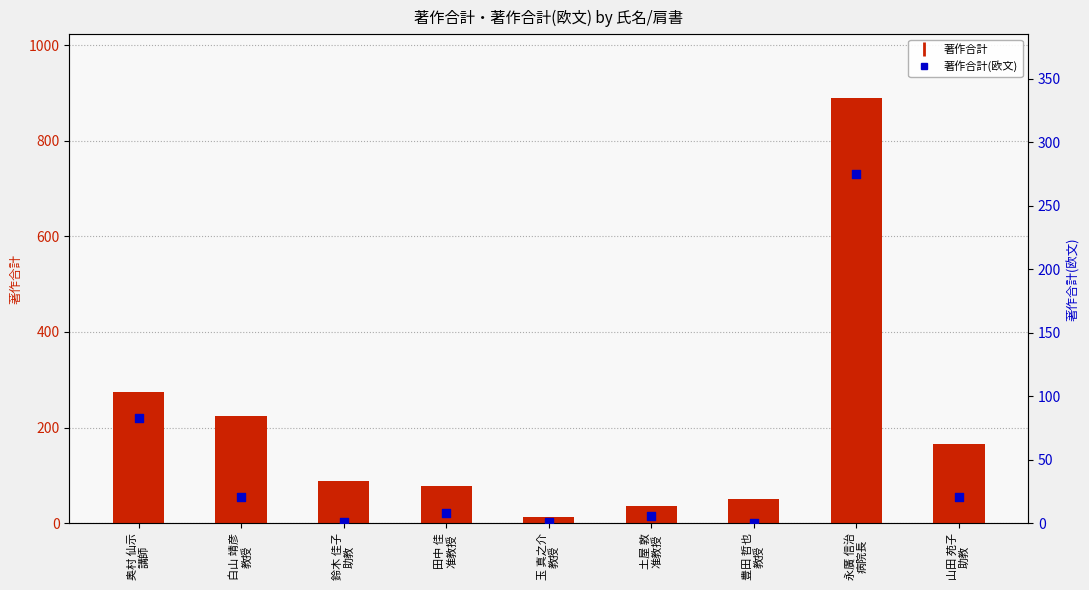

Which series has the largest total across all categories?

著作合計